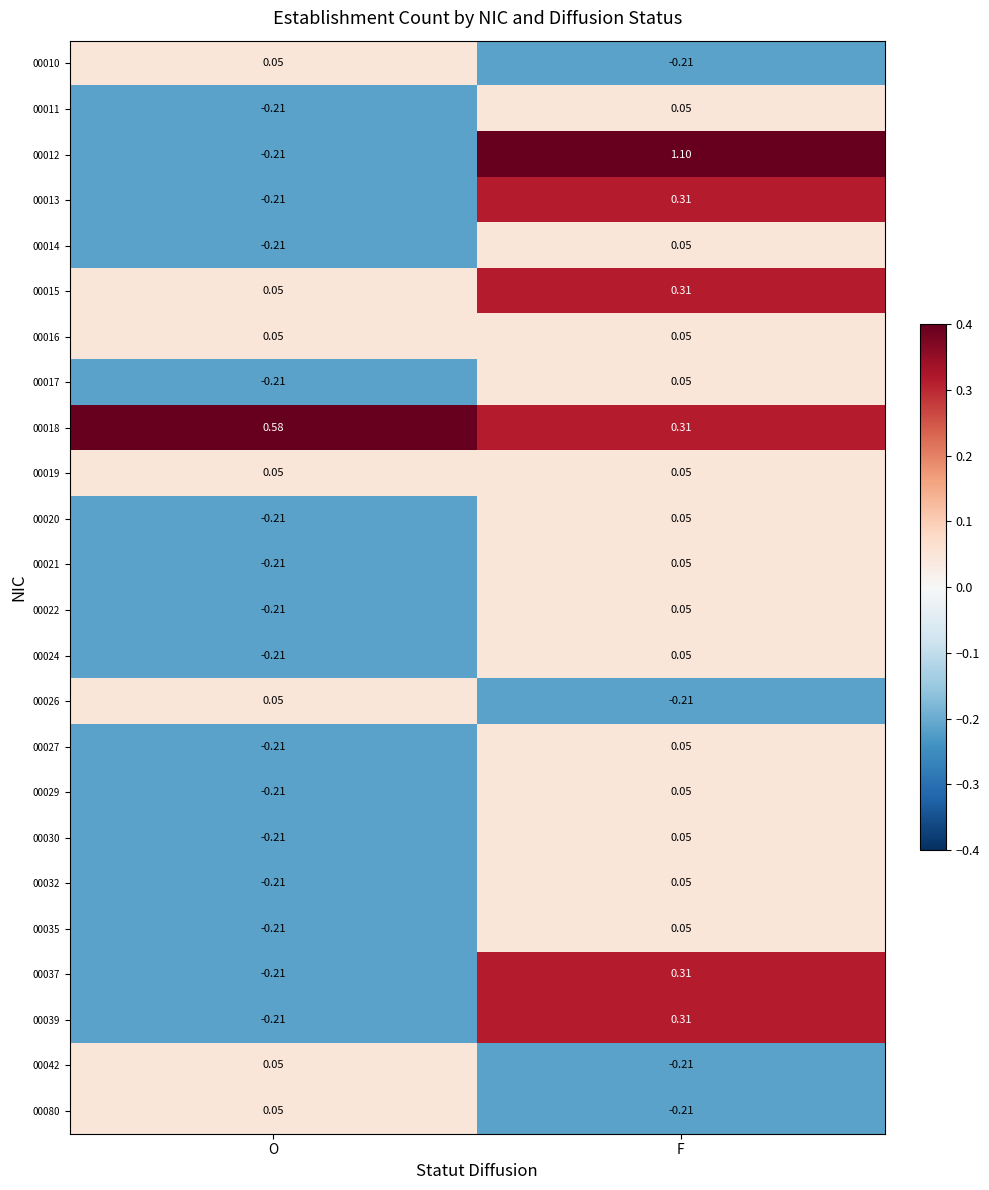

Is the value of 00039 at F greater than the value of 00030 at F?

Yes